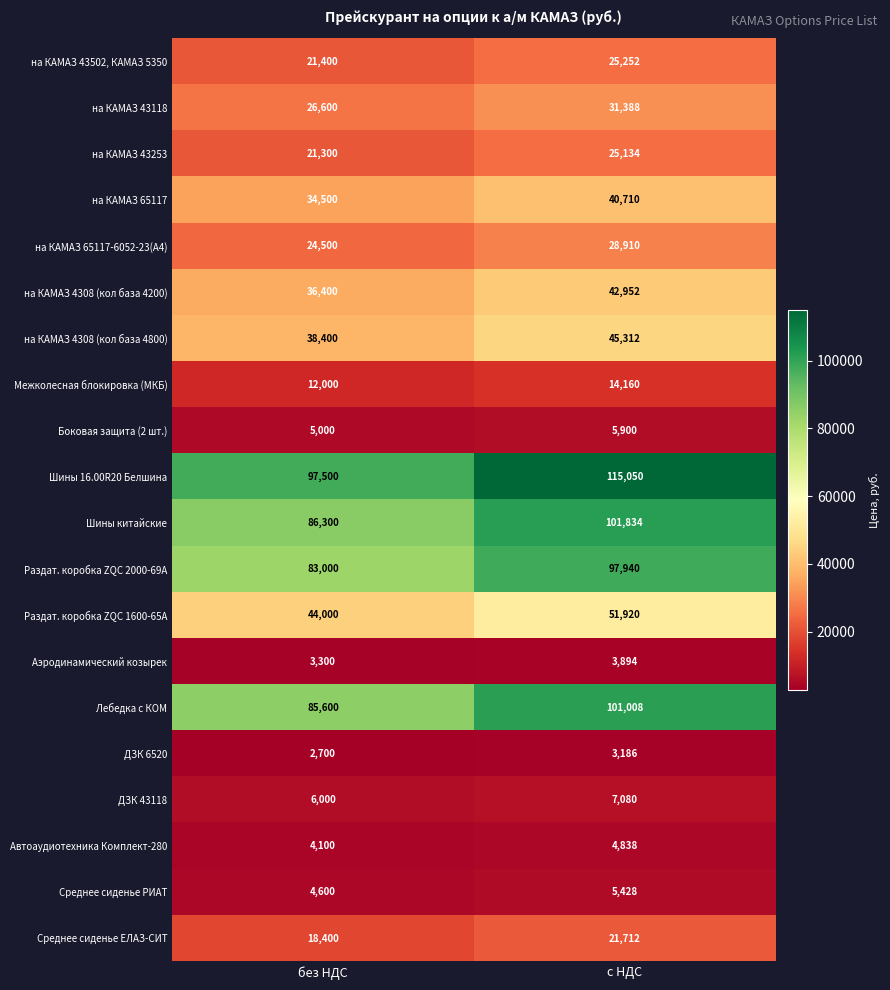

List the labels in order of Раздат. коробка ZQC 2000-69A value, smallest first.

без НДС, с НДС